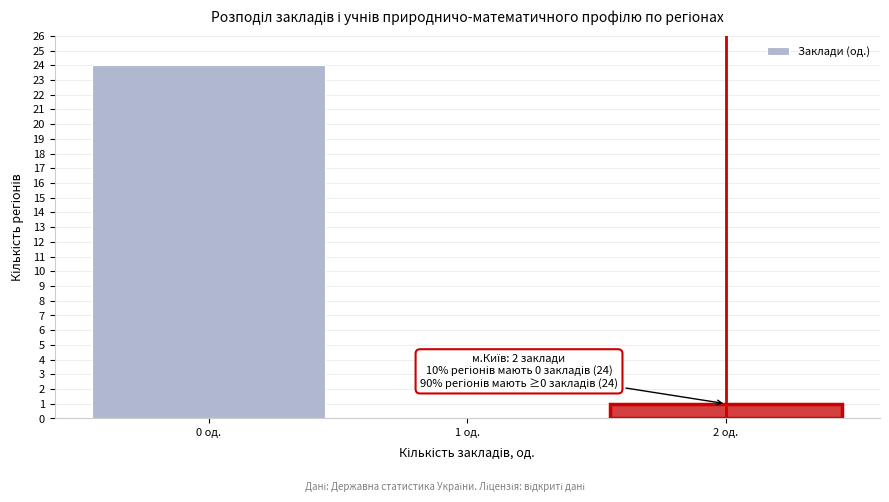

Over which range of the x-axis is the bar tallest?

-0.5 to 0.5